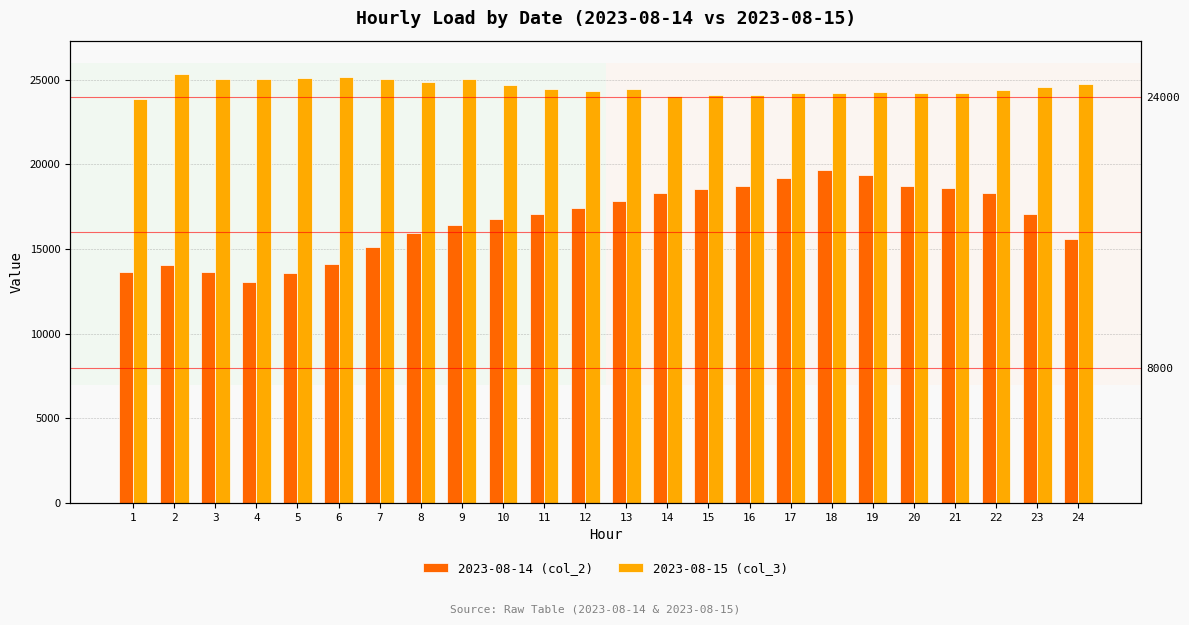

What is the difference between the 2023-08-14 (col_2) values at 23 and 18?

2587